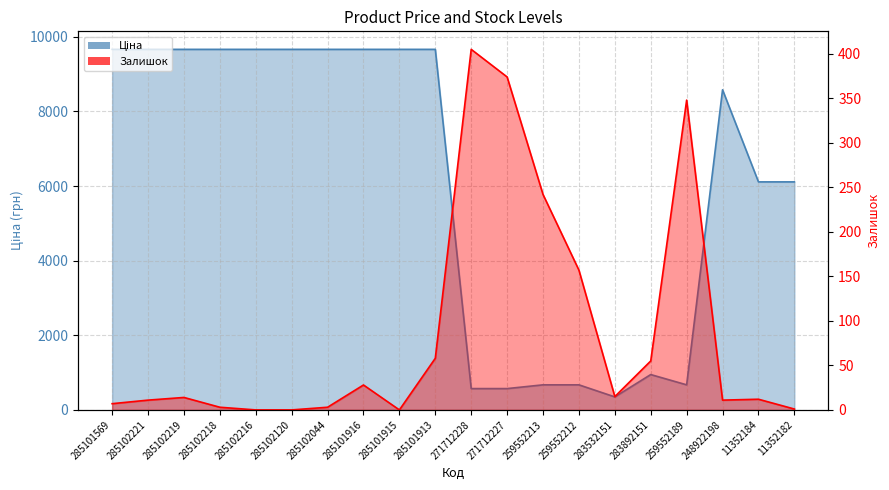

List the series in order of their overall mean, lowest first.

Залишок, Ціна